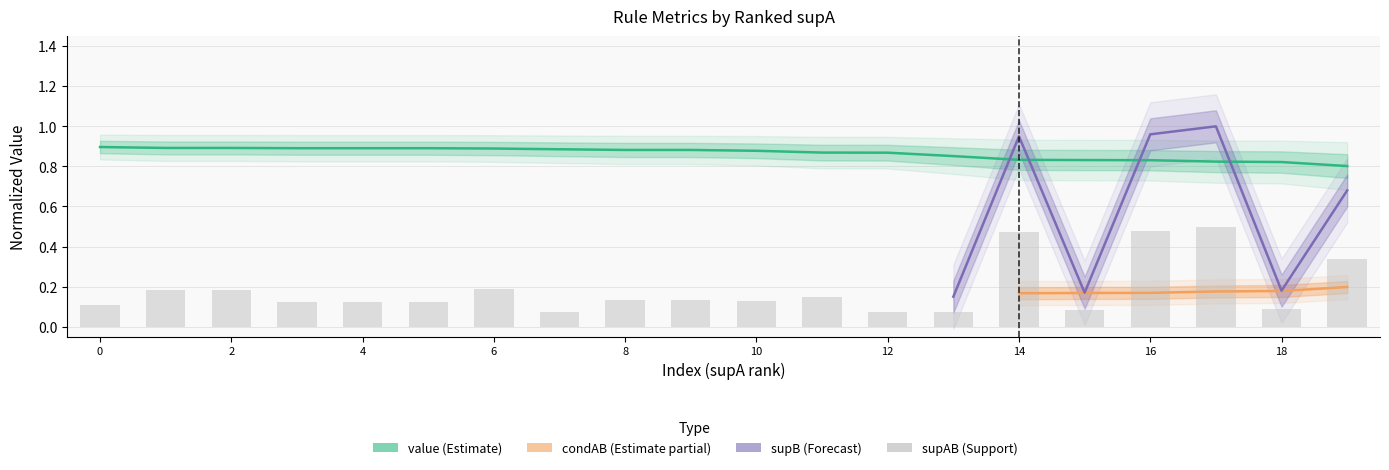

How many bars are there in total?

20